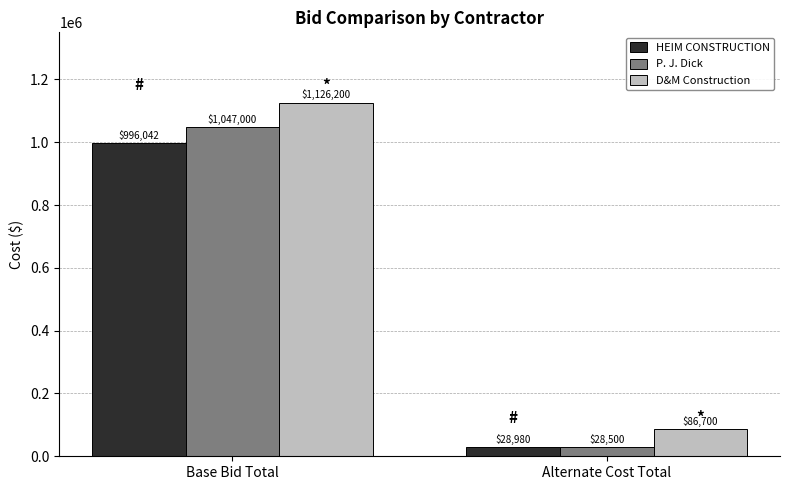

Which series has the largest range (max minus min)?

D&M Construction